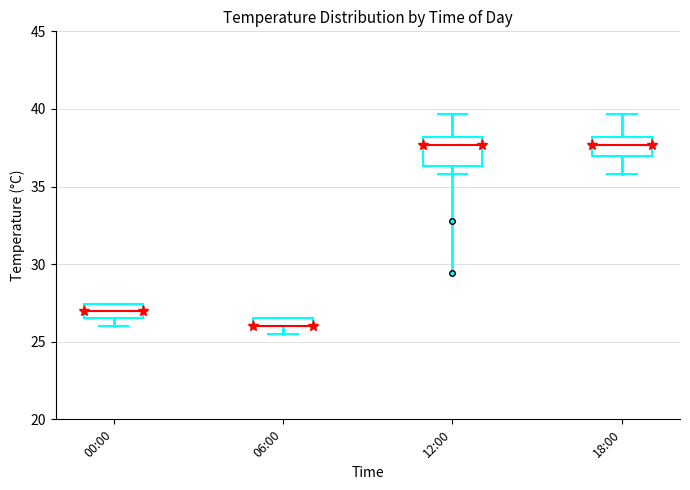

Where is the upper edge of the box for 06:00 on the y-axis? The values are not printed on the chart, so give them approximately, as read against the axis.

26.5